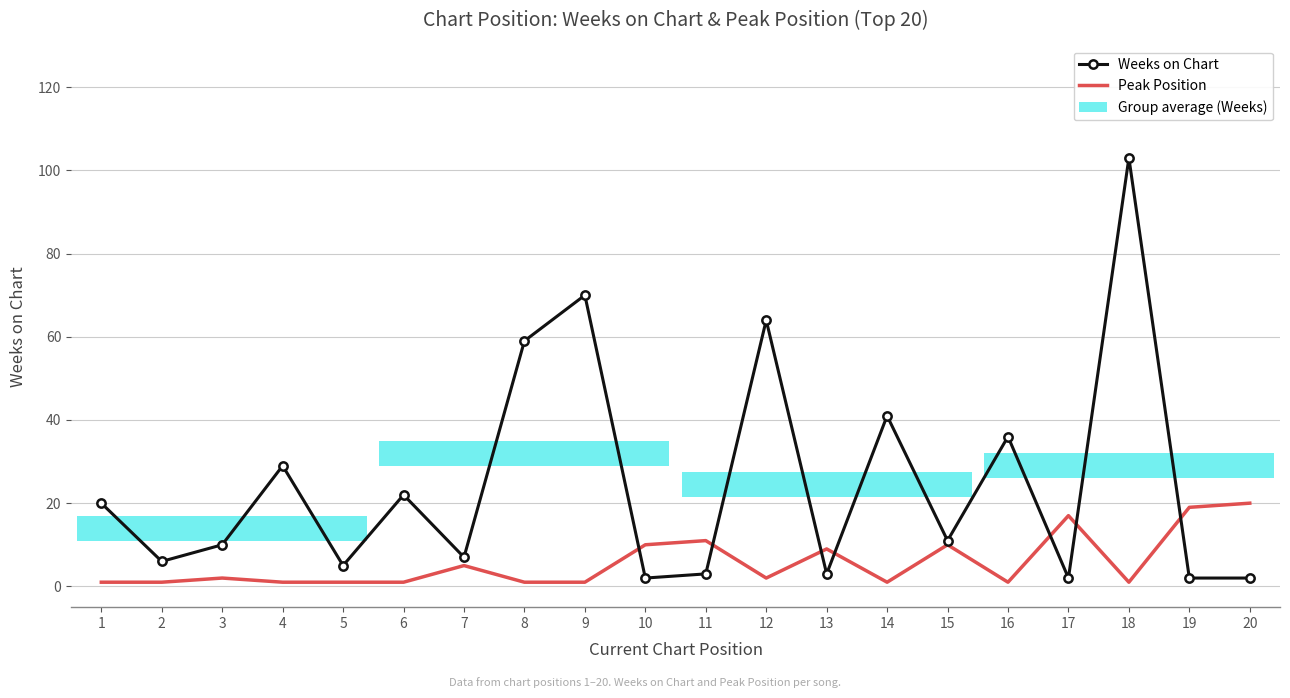

What is the greatest value displayed?

103